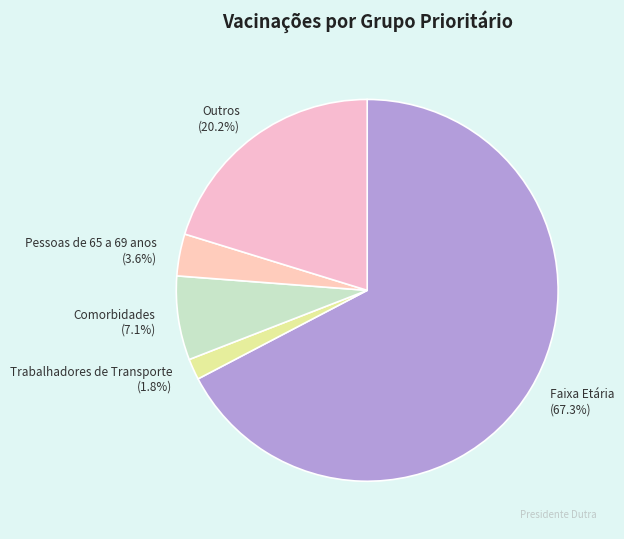

Rank the categories by value from highest to lowest.

Faixa Etária (67.3%), Outros (20.2%), Comorbidades (7.1%), Pessoas de 65 a 69 anos (3.6%), Trabalhadores de Transporte (1.8%)